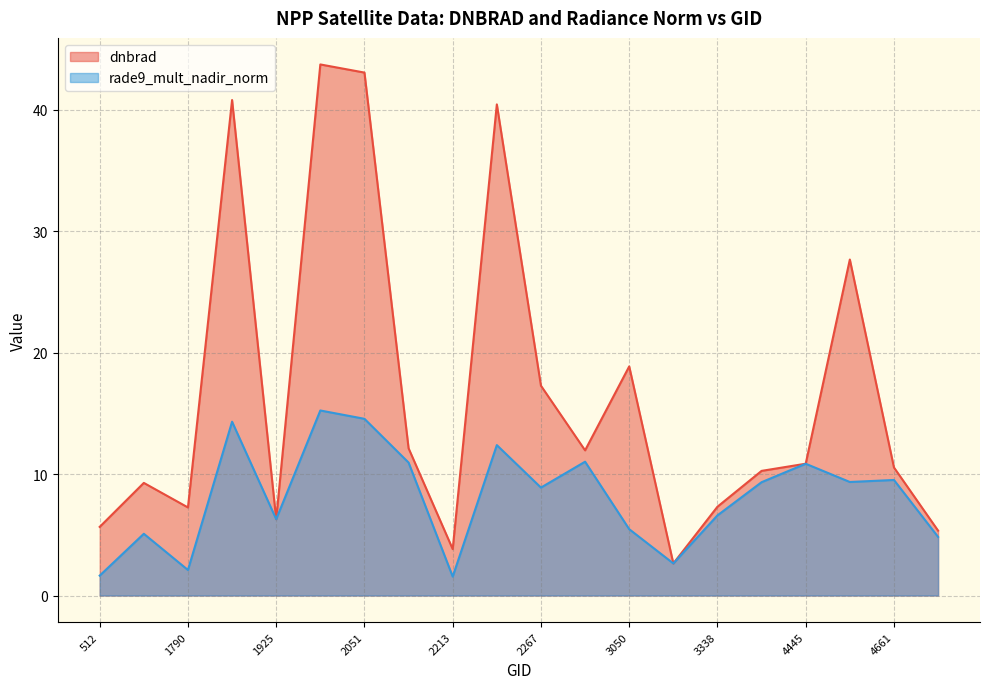

How many data points in rade9_mult_nadir_norm are above 9?

10